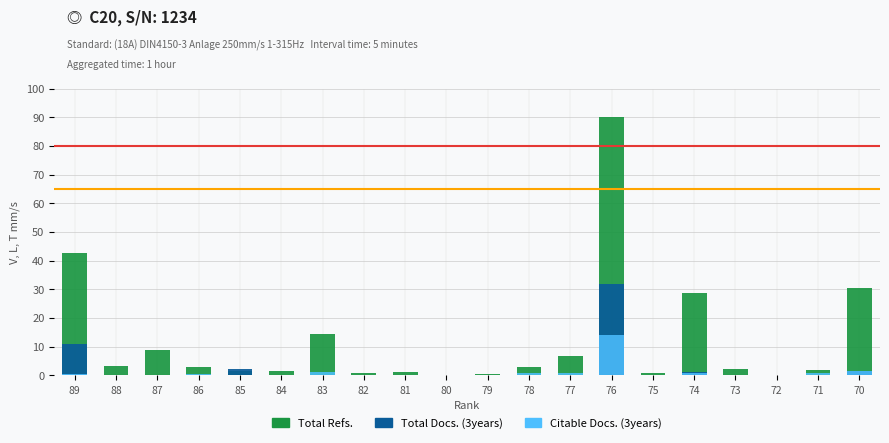

What value does the Citable Docs. (3years) series have at 88?

0.3